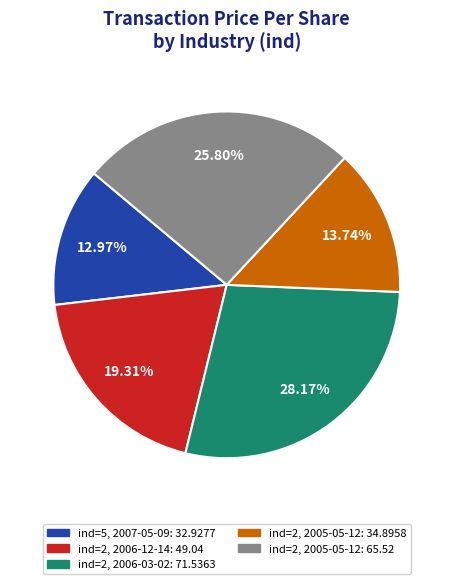

Does any single category account for the majority?

No